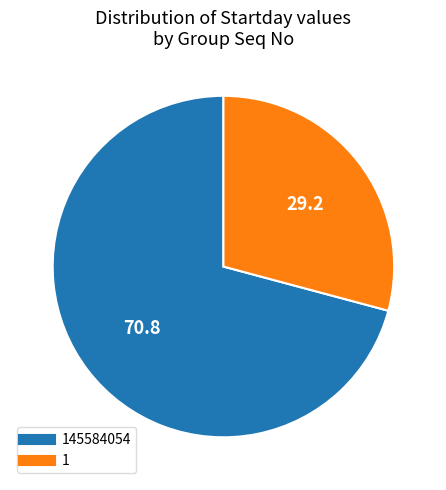

Is there a majority slice in this chart?

Yes